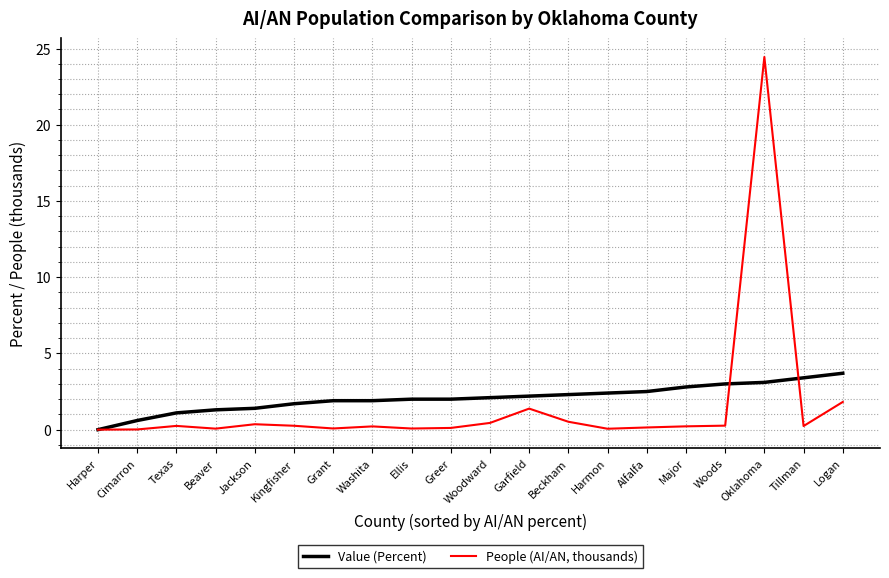

Which series has the largest range (max minus min)?

People (AI/AN, thousands)